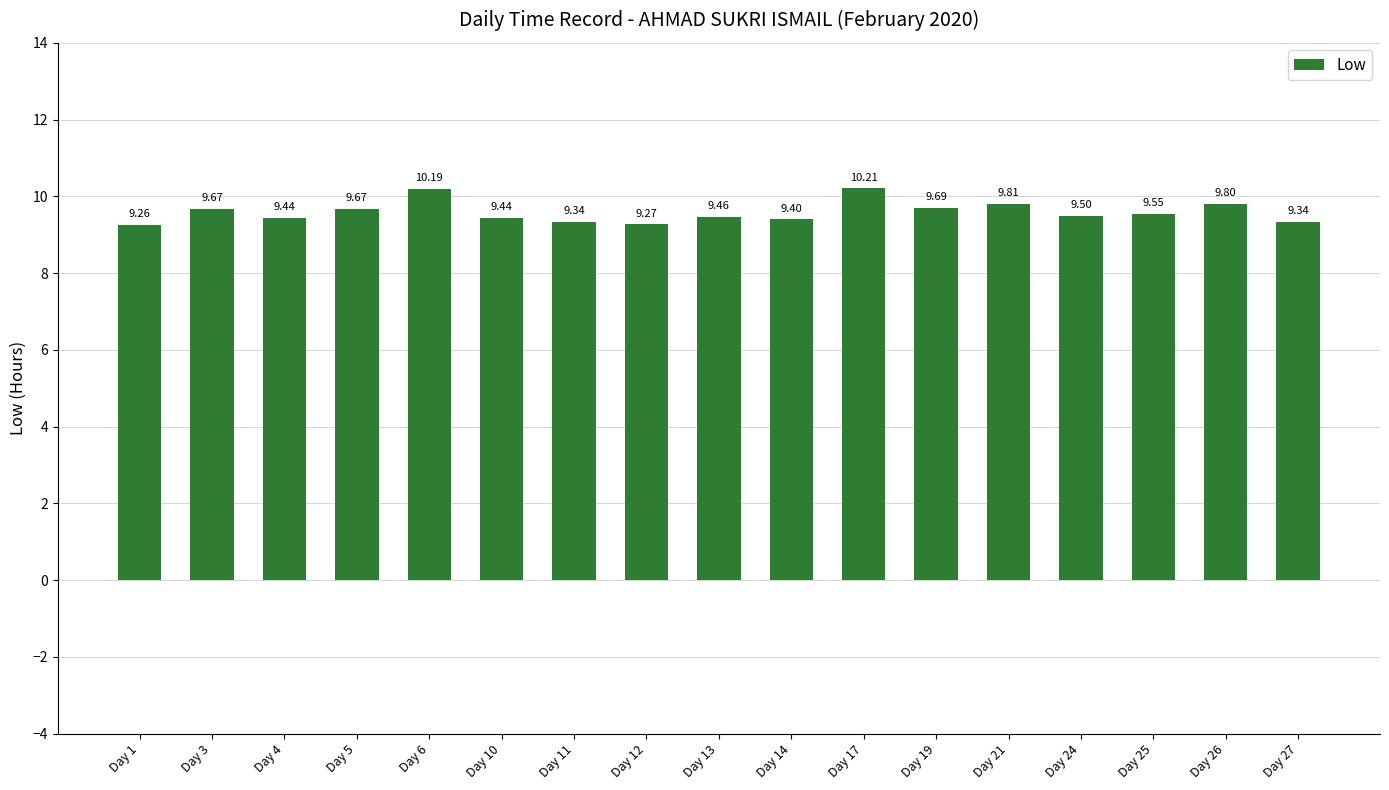

True or false: the data shows 3.9 at Day 25.

False